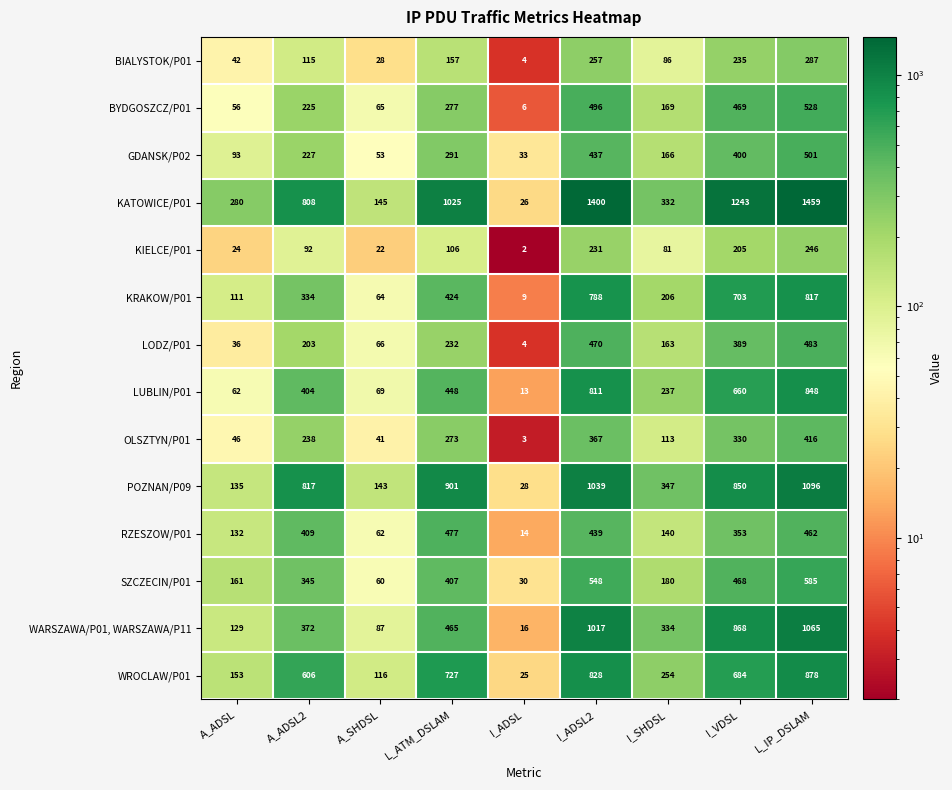

The POZNAN/P09 series shows 850 at I_VDSL. True or false?

True